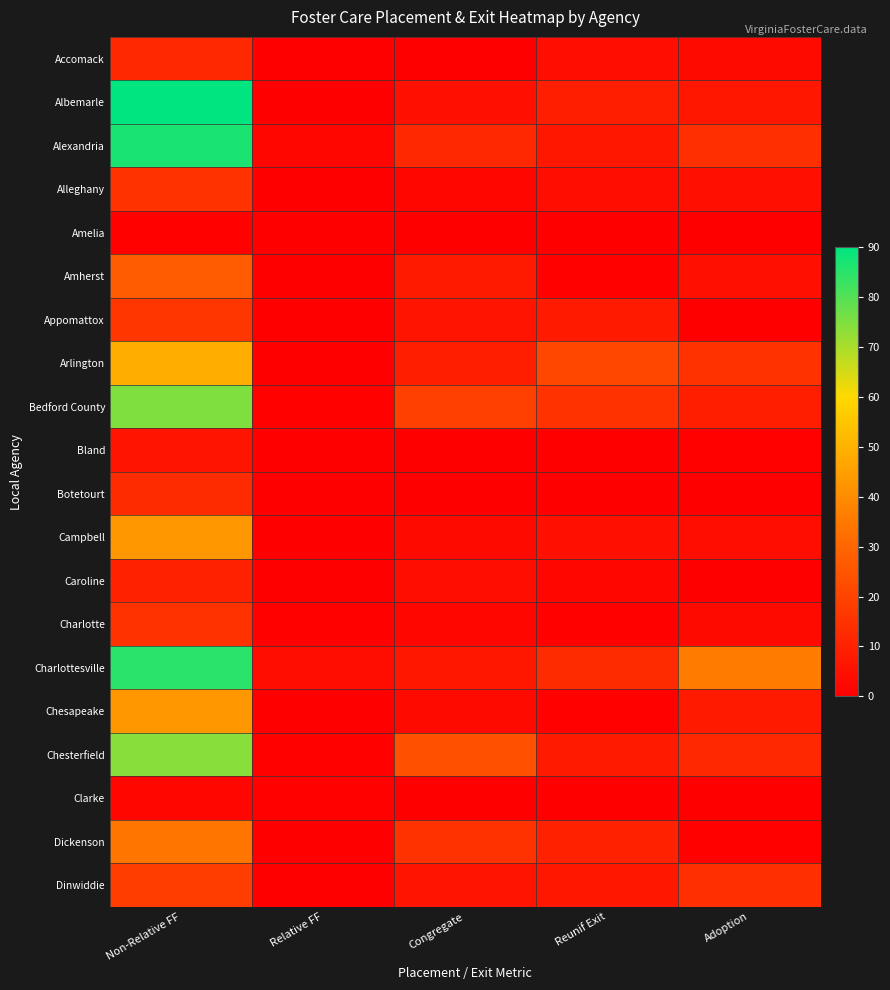

At Congregate, list the series in order from largest to smallest.

Chesterfield, Bedford County, Dickenson, Alexandria, Arlington, Amherst, Charlottesville, Appomattox, Dinwiddie, Albemarle, Caroline, Campbell, Chesapeake, Alleghany, Charlotte, Accomack, Amelia, Bland, Botetourt, Clarke